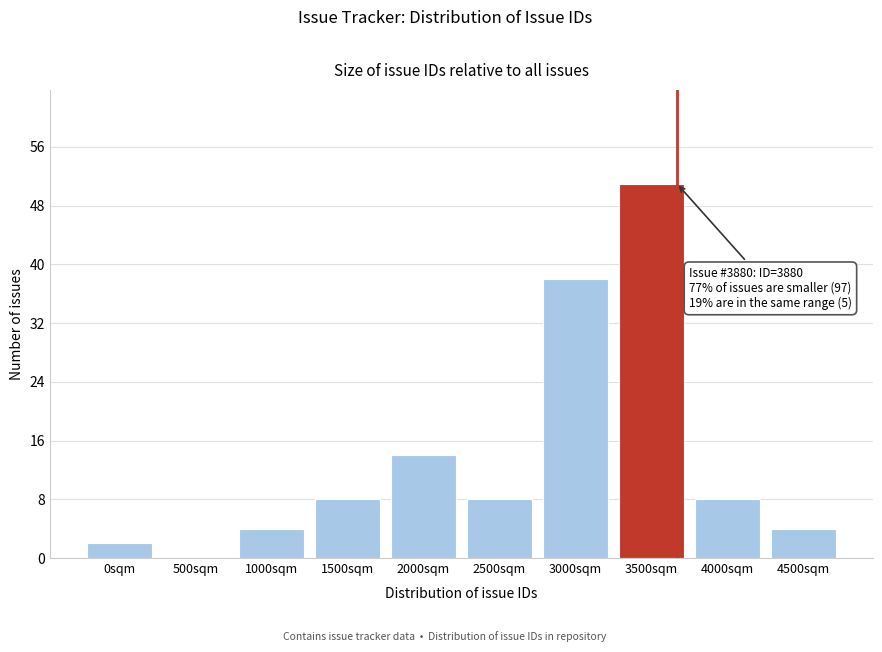

Reading right to left, what are all the values shown in this chart?

4500sqm=4	4000sqm=8	3500sqm=51	3000sqm=38	2500sqm=8	2000sqm=14	1500sqm=8	1000sqm=4	500sqm=0	0sqm=2